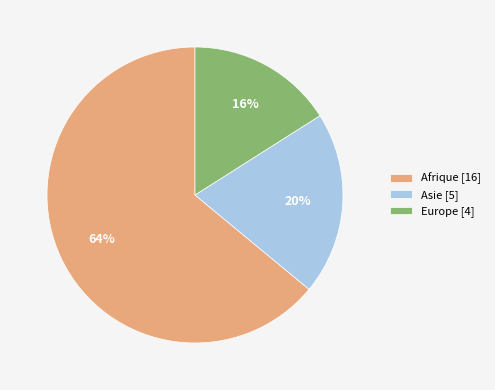

To the nearest percent, what percentage of the pie is Afrique [16]?

64%